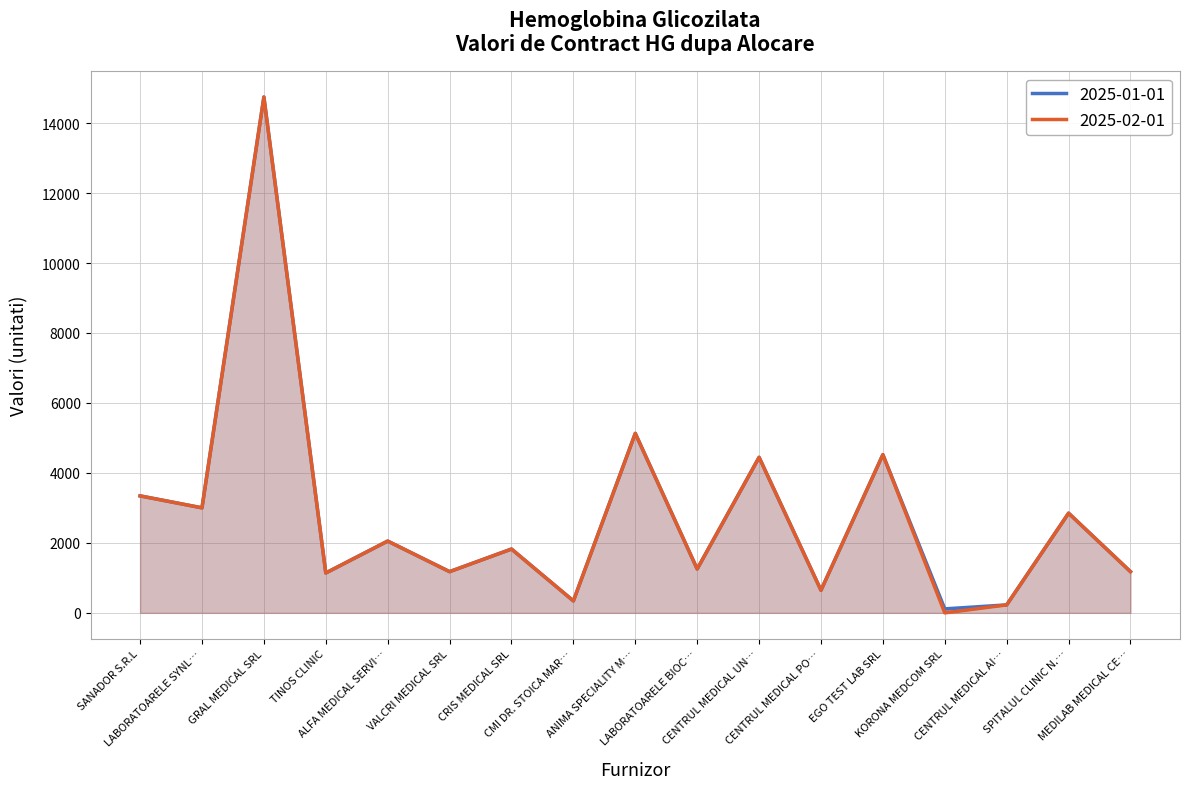

List the labels in order of 2025-01-01 value, smallest first.

KORONA MEDCOM SRL, CENTRUL MEDICAL AI…, CMI DR. STOICA MAR…, CENTRUL MEDICAL PO…, TINOS CLINIC, VALCRI MEDICAL SRL, MEDILAB MEDICAL CE…, LABORATOARELE BIOC…, CRIS MEDICAL SRL, ALFA MEDICAL SERVI…, SPITALUL CLINIC N.…, LABORATOARELE SYNL…, SANADOR S.R.L, CENTRUL MEDICAL UN…, EGO TEST LAB SRL, ANIMA SPECIALITY M…, GRAL MEDICAL SRL